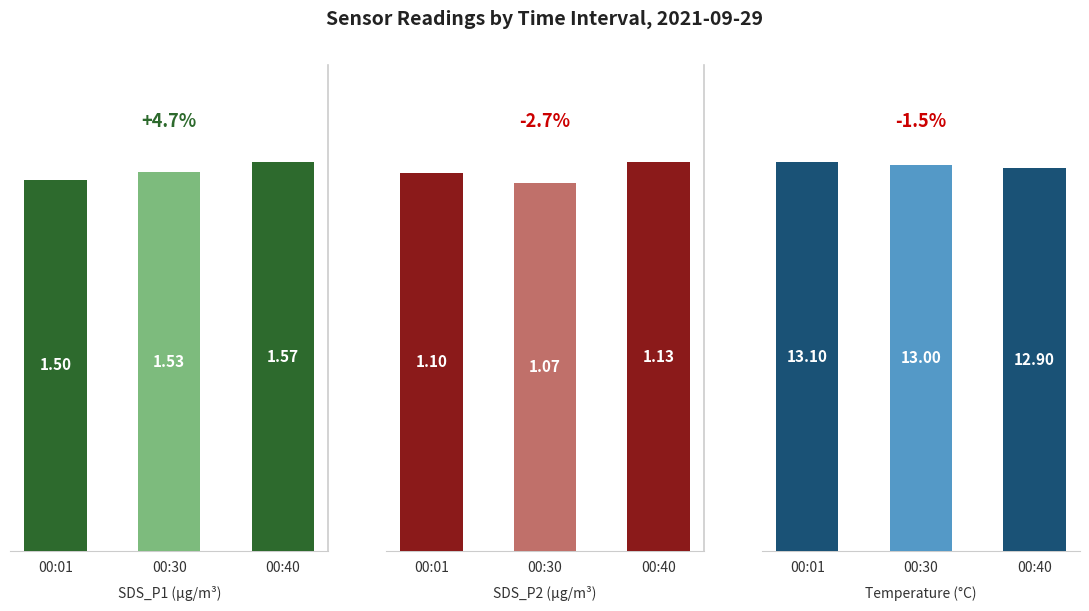

List the series in order of their peak value, lowest first.

SDS_P2, SDS_P1, Temp